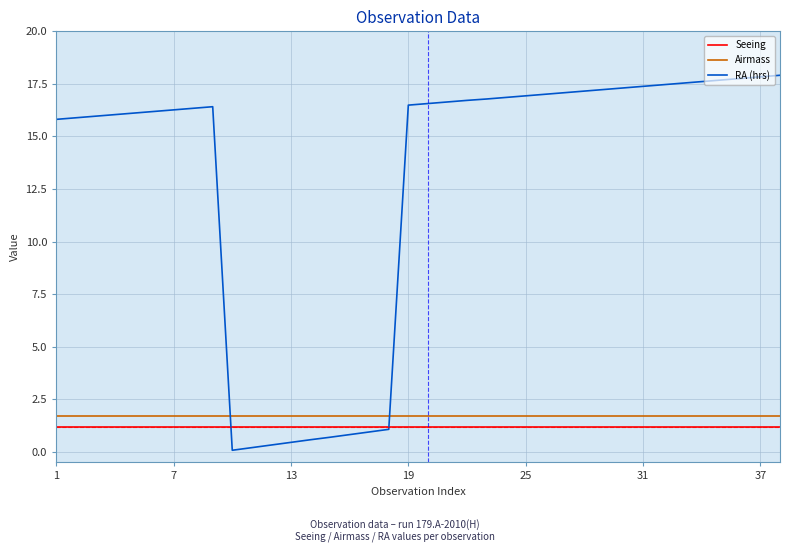

How many times do Airmass and RA (hrs) cross each other?

2